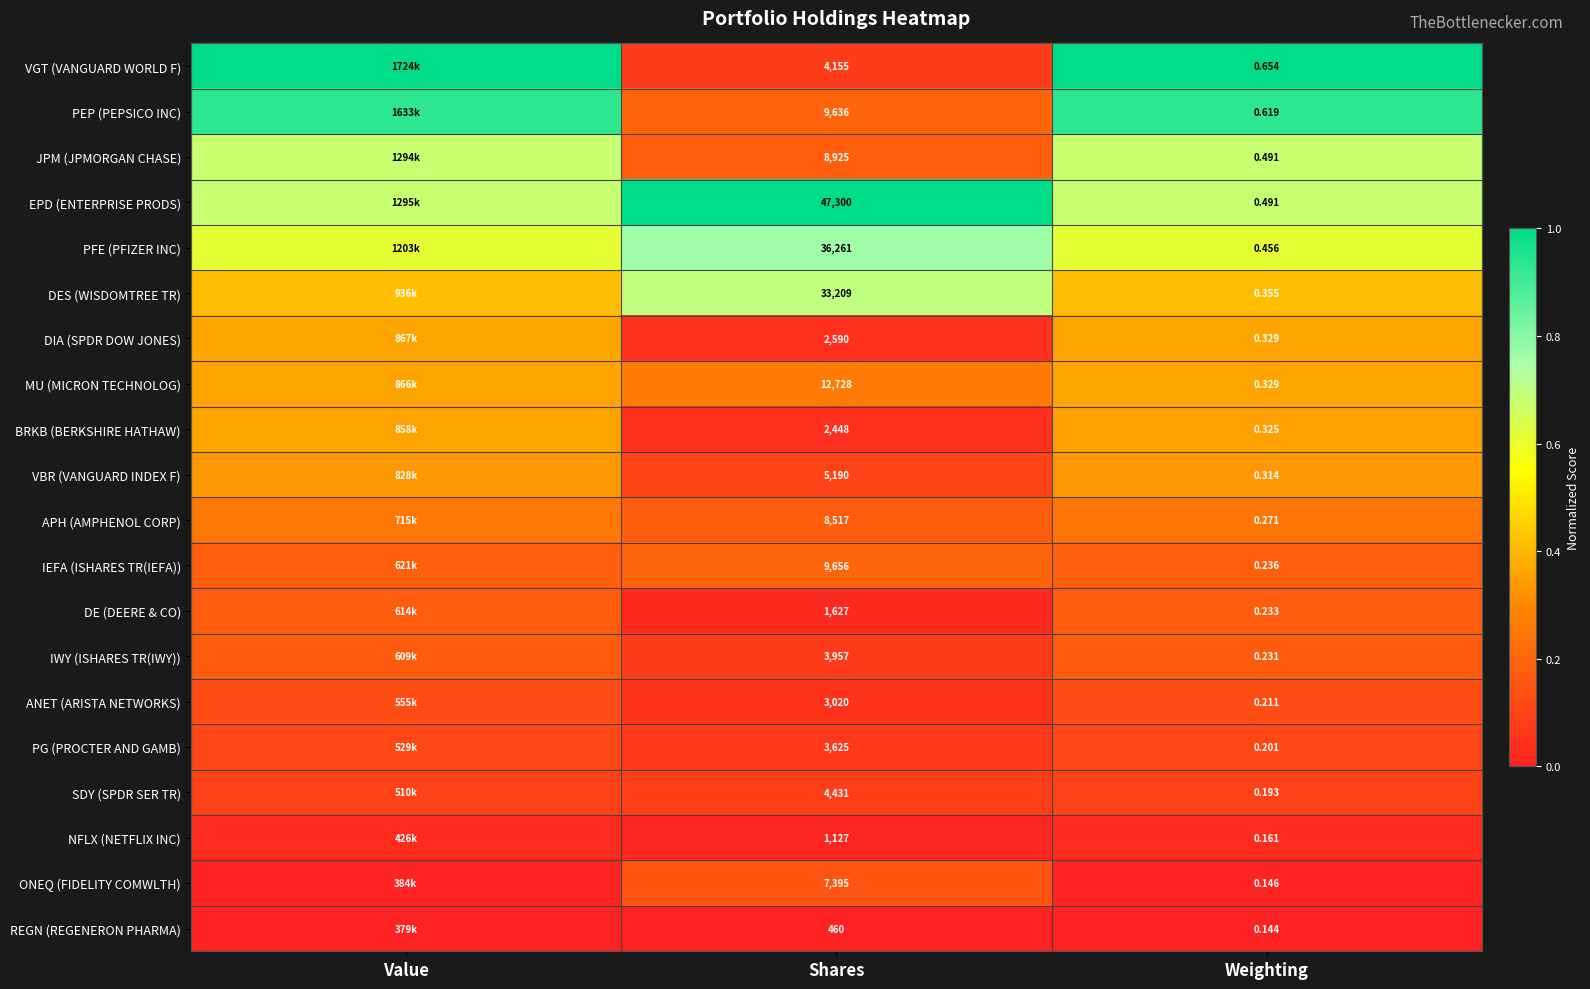

Between Shares and Weighting, which series saw the biggest shift?

EPD (ENTERPRISE PRODS)